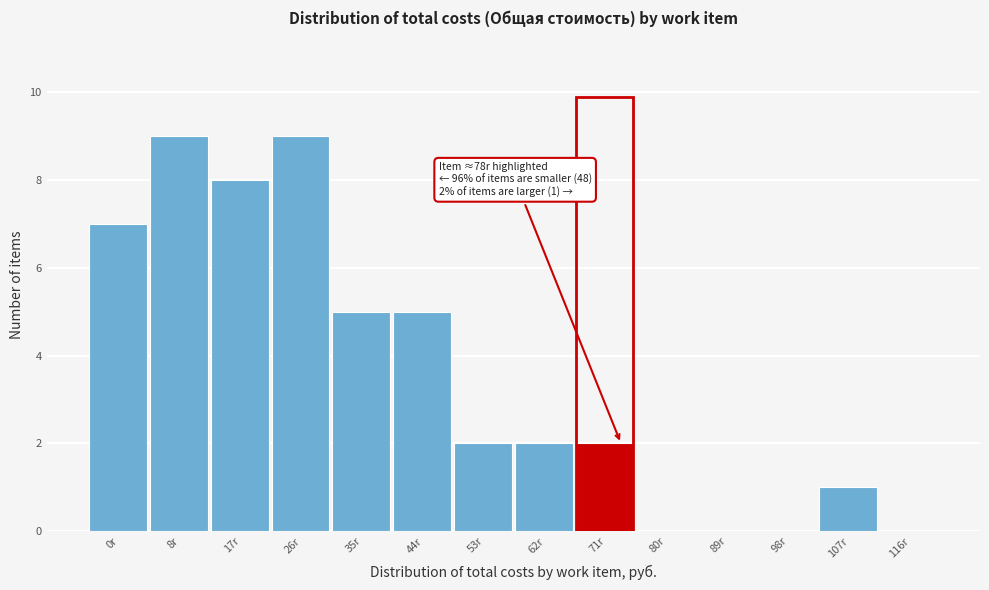

Reading left to right, list all the values displayed in this chart.

0r=7	8r=9	17r=8	26r=9	35r=5	44r=5	53r=2	62r=2	71r=2	80r=0	89r=0	98r=0	107r=1	116r=0